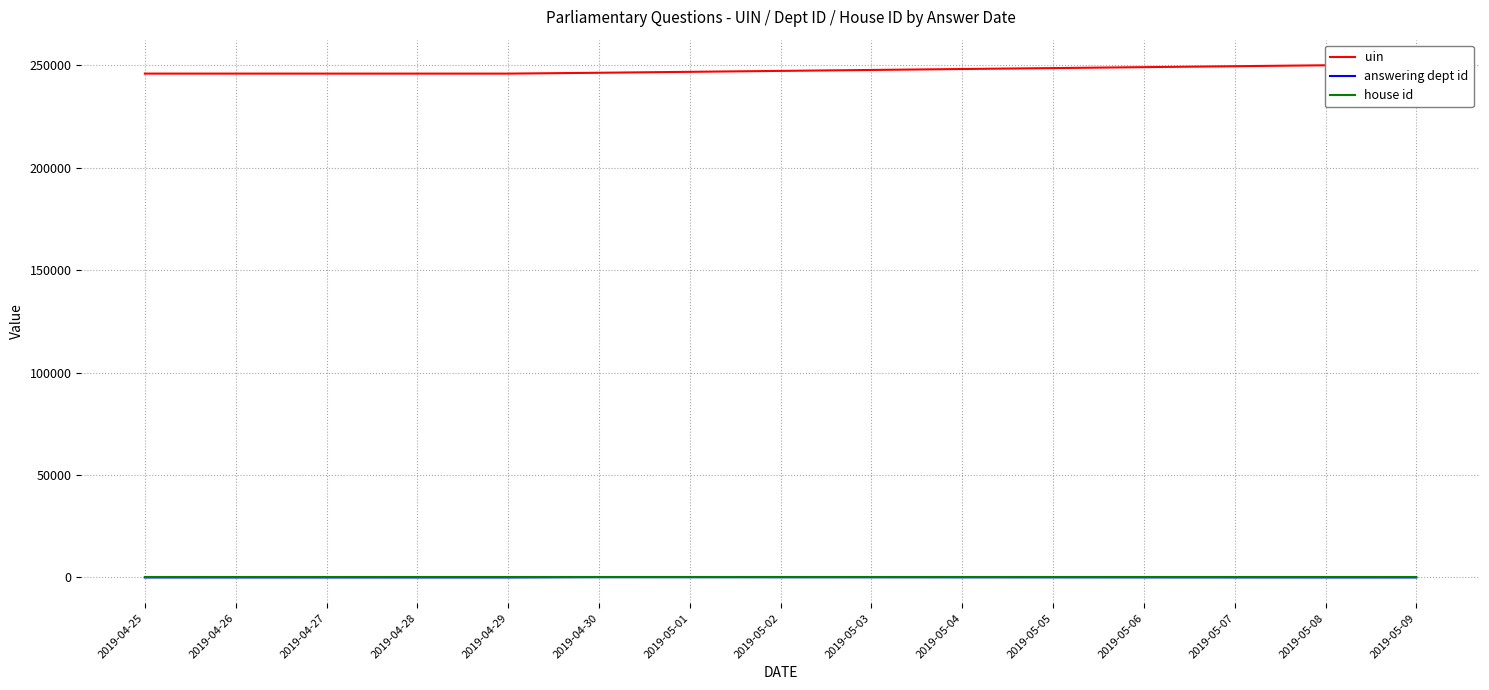

Is it true that house id equals 1.0 at 2019-04-28?

True